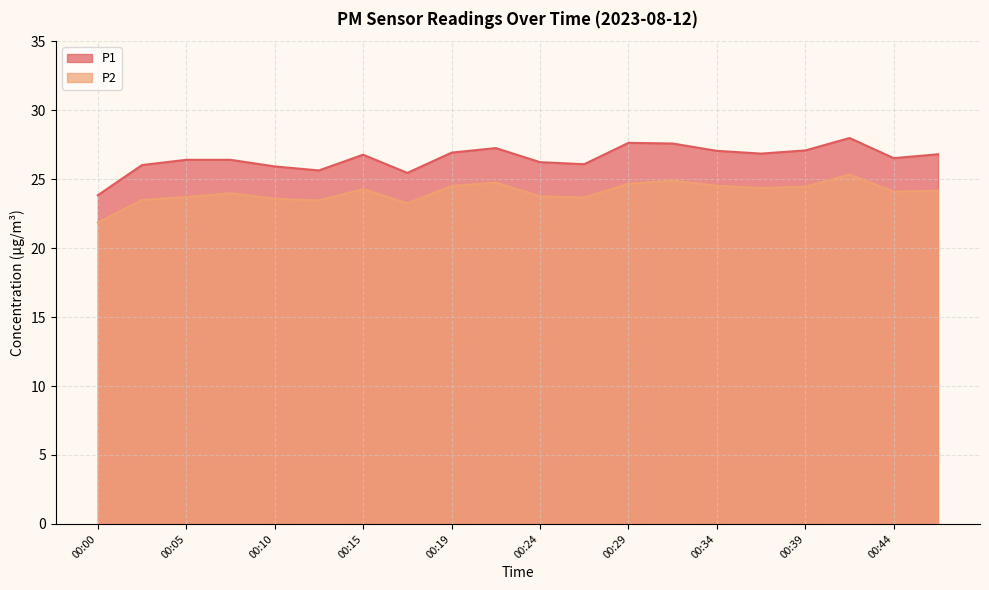

How many values in the P1 series exceed 26?

16